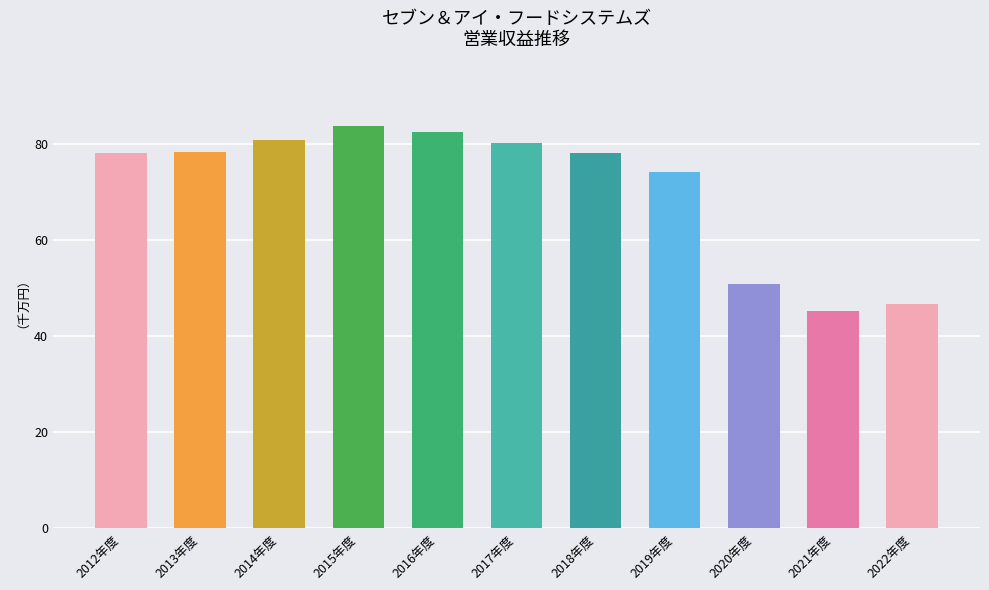

Are the bars horizontal?

No